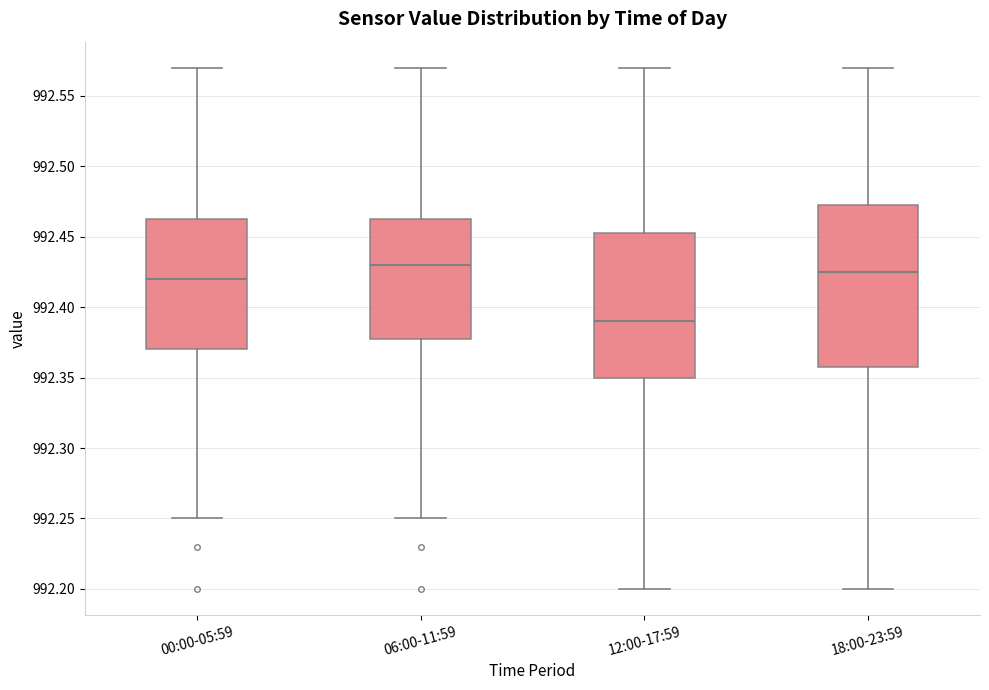

Reading left to right, transcribe this box plot: for each box, give where its median line is, the range the box spans, and where its two whiskers end, as read against the y-axis. The values are not printed on the chart, so give them approximately, as read against the axis.

00:00-05:59: median 992.420, box 992.370 to 992.465, whiskers 992.250 to 992.570
06:00-11:59: median 992.430, box 992.380 to 992.465, whiskers 992.250 to 992.570
12:00-17:59: median 992.390, box 992.350 to 992.455, whiskers 992.200 to 992.570
18:00-23:59: median 992.425, box 992.360 to 992.475, whiskers 992.200 to 992.570